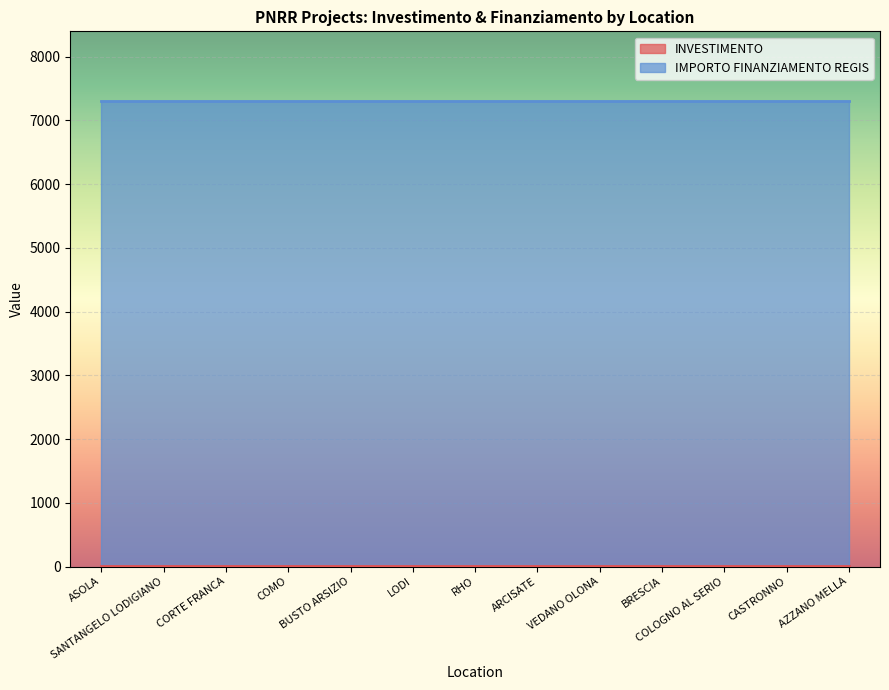

What is the label of the 8th point from the right?

LODI